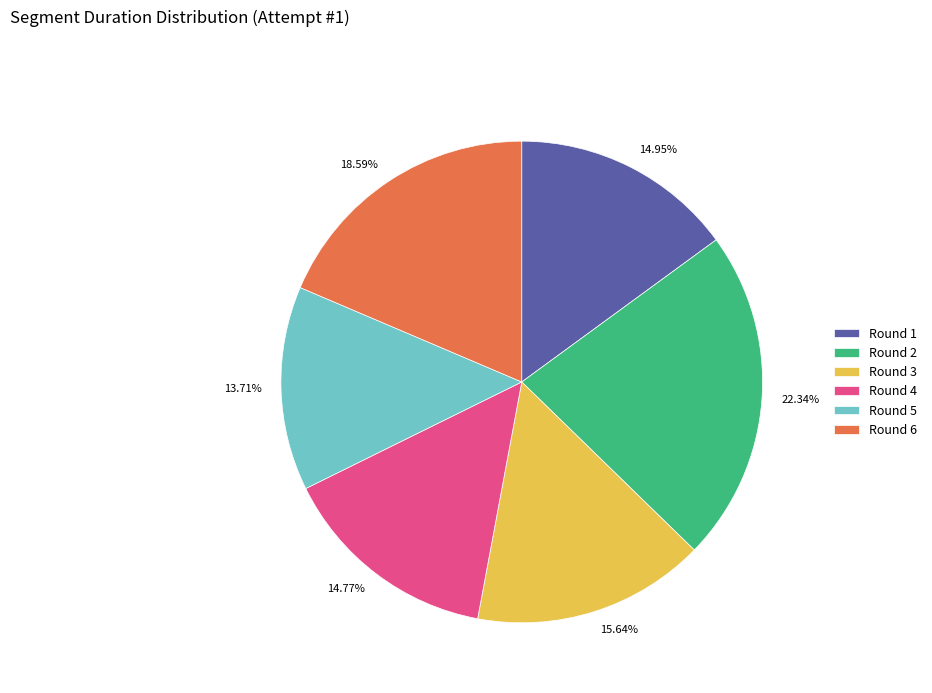

How many segments does this pie chart have?

6